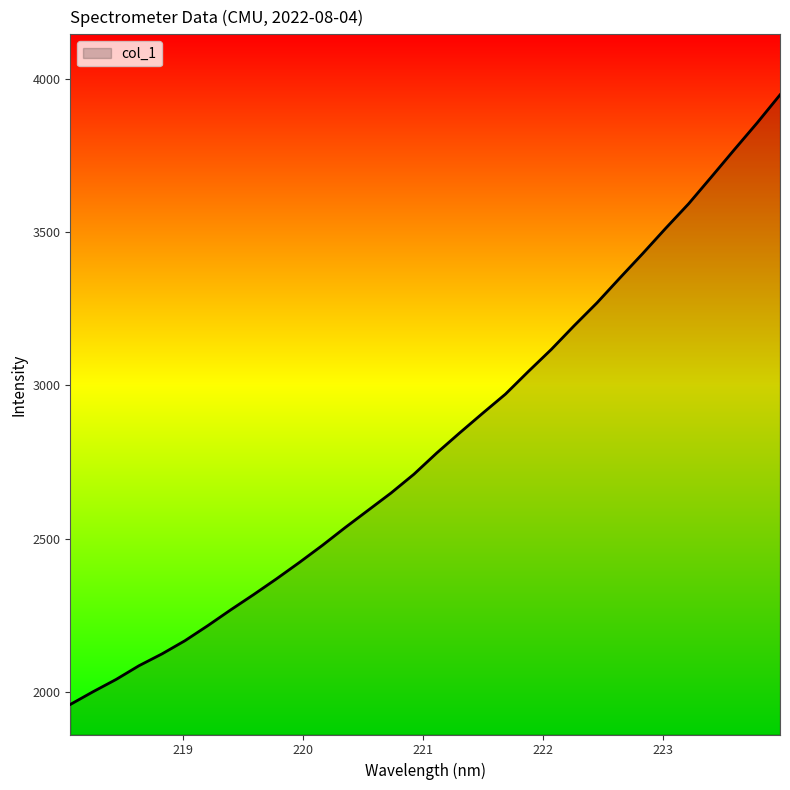

What is the difference between the maximum and minimum values?

1987.8